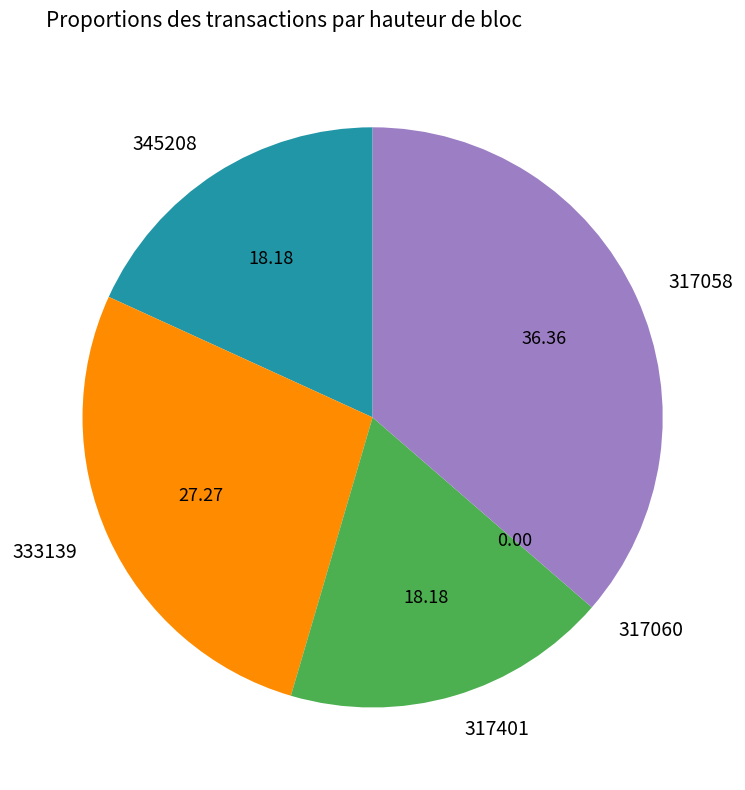

Combined, do 317401 and 333139 account for over 50%?

No